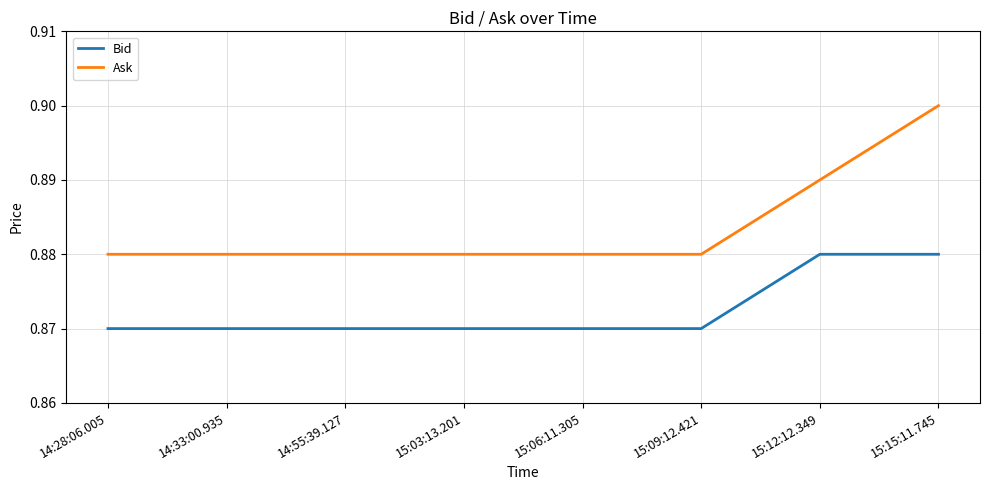

What position from the right is 15:09:12.421?

3